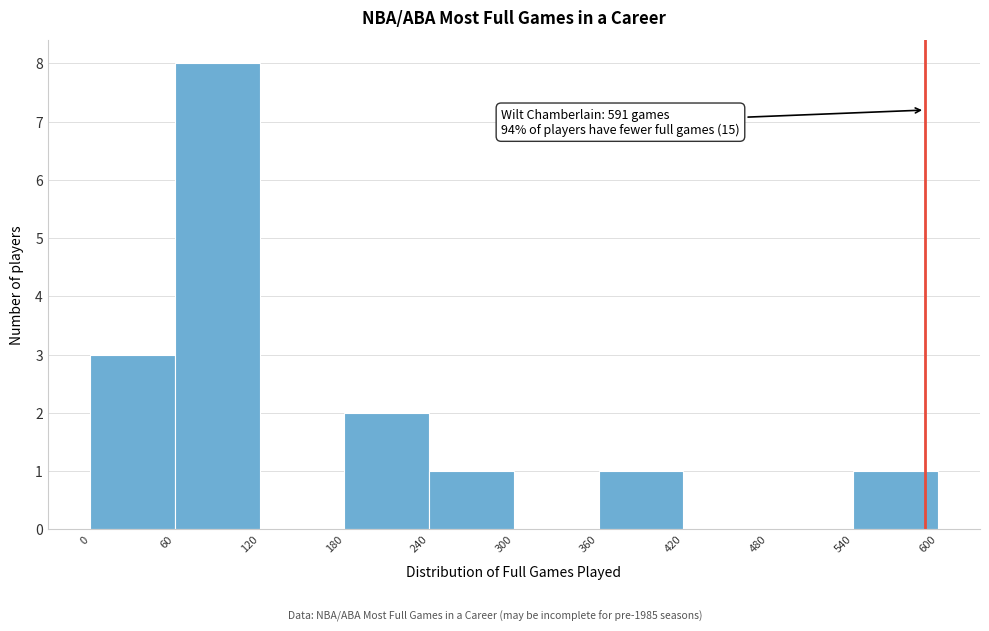

Over which range of the x-axis is the bar tallest?

60 to 120